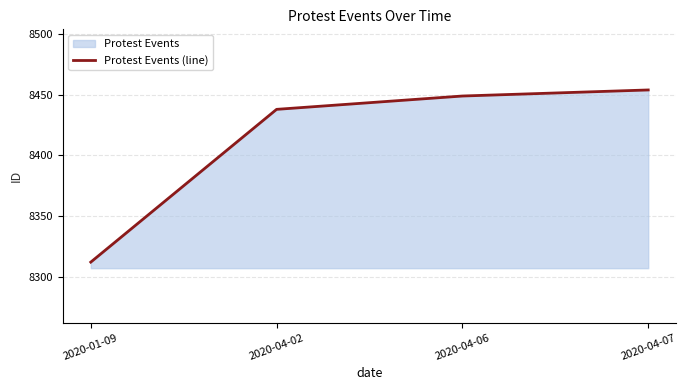

Is it true that the value at 2020-04-02 is 14341?

False